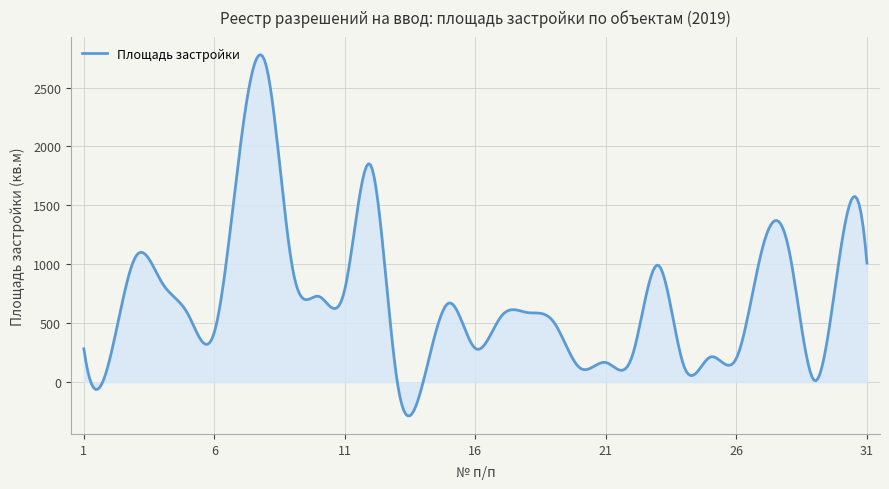

What is the difference between the maximum and minimum values?

3065.2